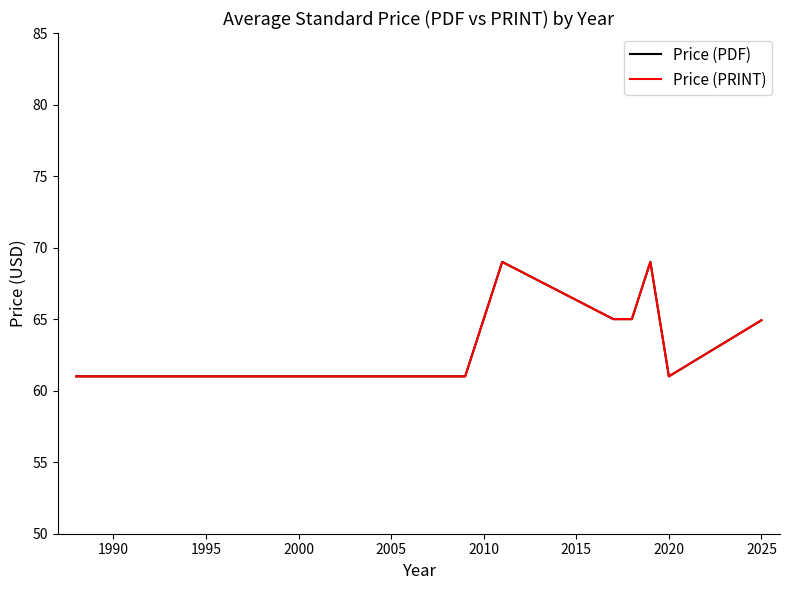

Is this an area chart (filled region under the line)?

No